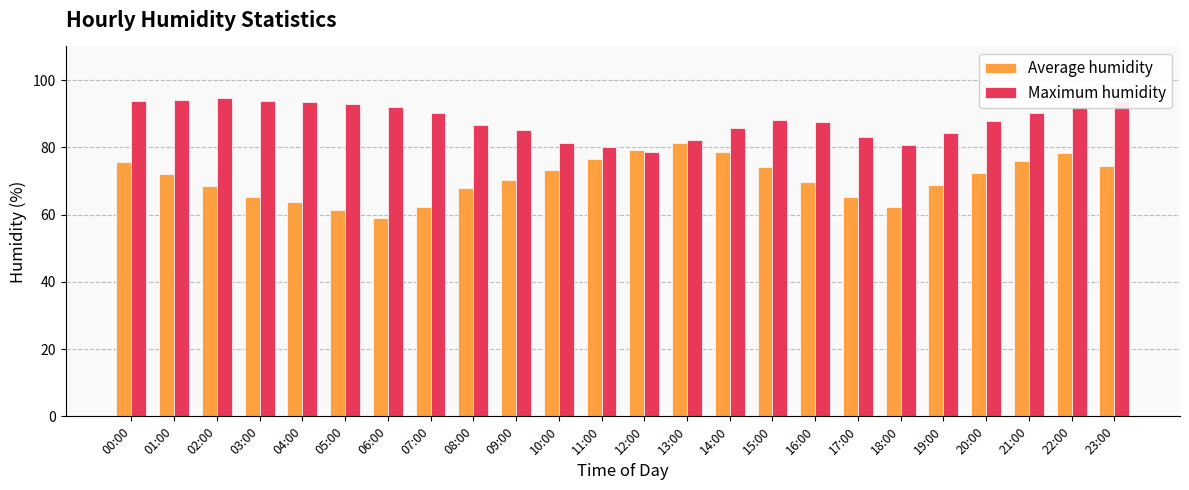

What is the lowest value of the Average humidity series?

58.9